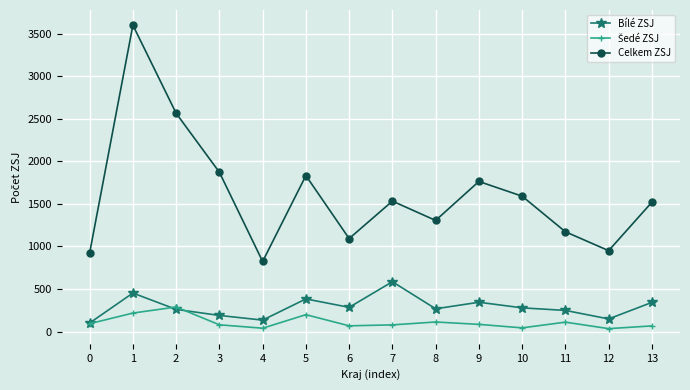

What is the maximum value for Celkem ZSJ?

3600